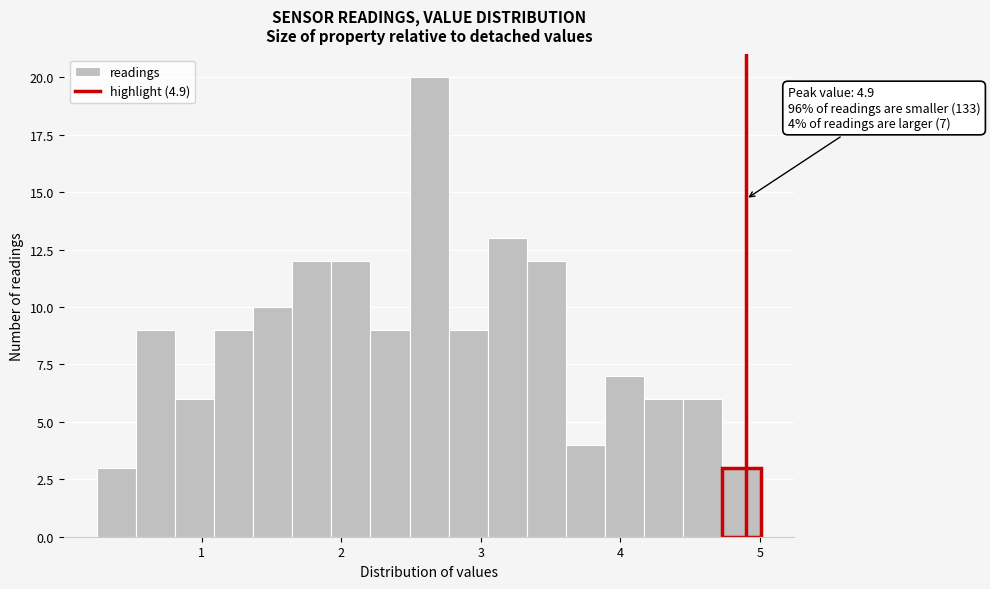

Around what value on the x-axis is the tallest bar? Give the approximate position of its centre, as read against the axis.

2.6